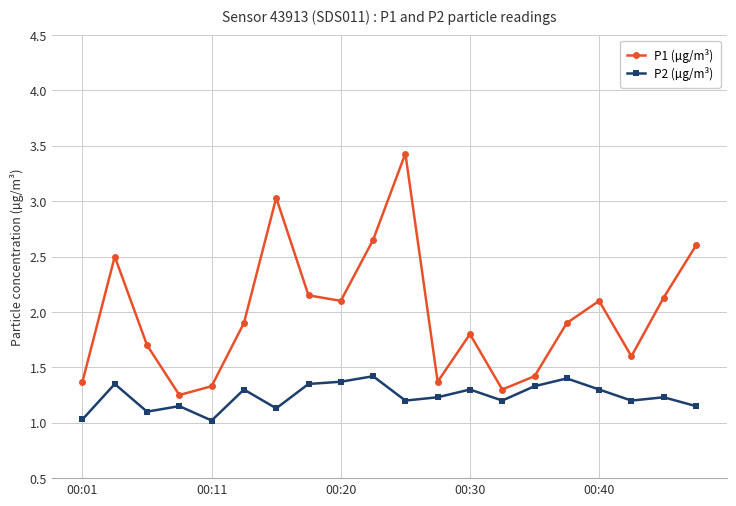

What is the sum of all P2 (µg/m³) values?

24.8